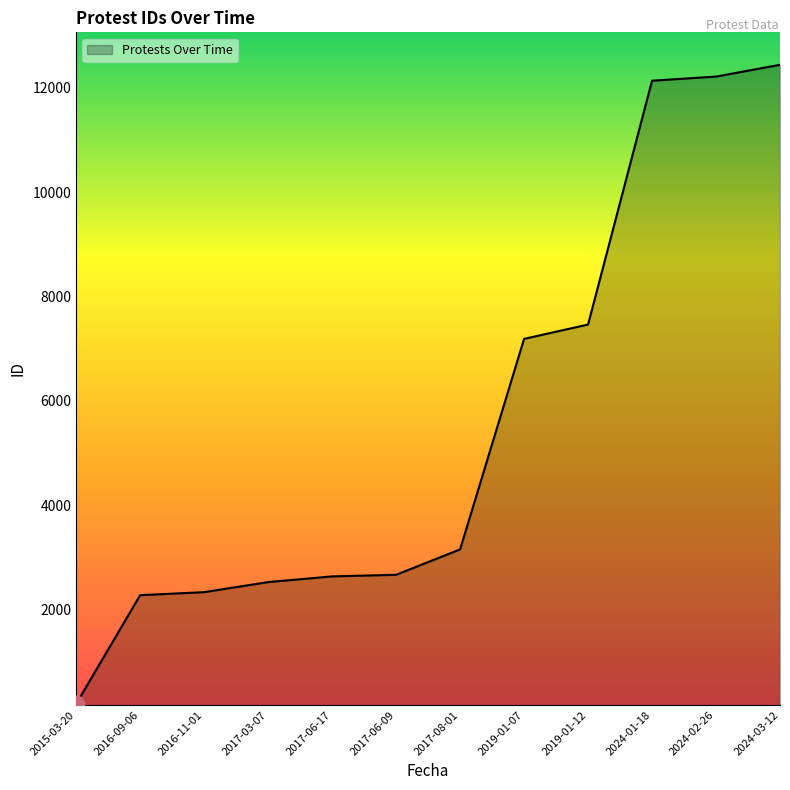

At which label is the value closest to 6317?

2019-01-07